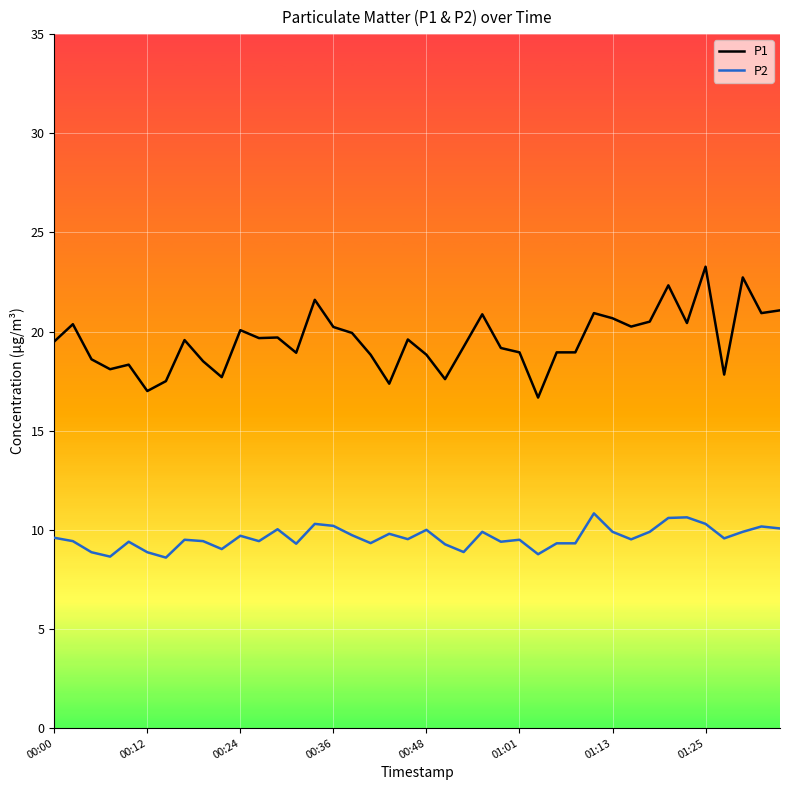

Which series has the widest spread of values?

P1